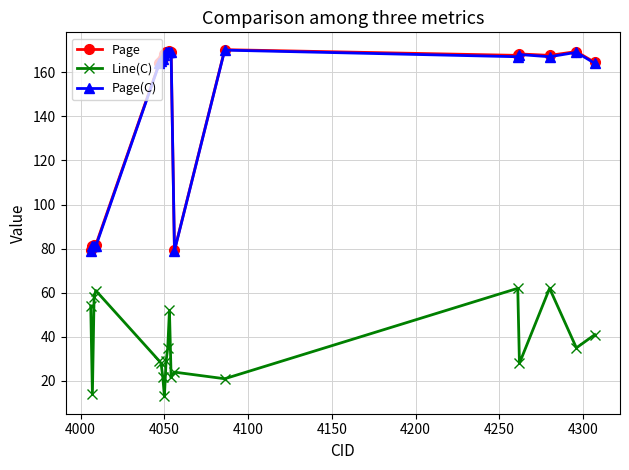

In Page, how many points are lower than both neighbors (excluding endpoints)?

3